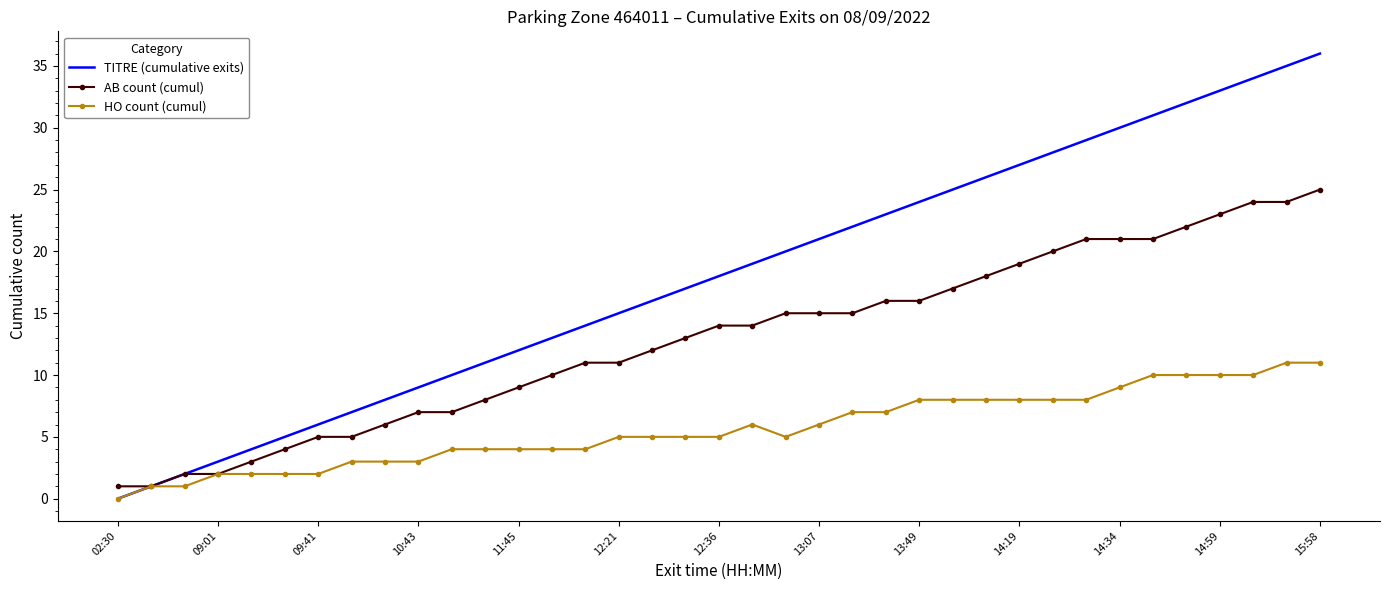

Which series has the widest spread of values?

TITRE (cumulative exits)